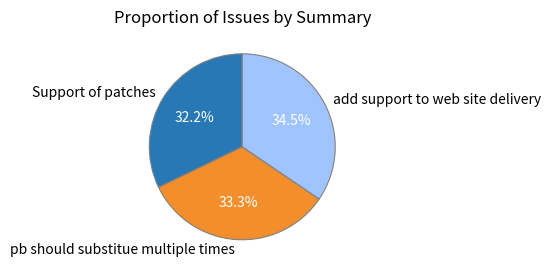

Which slice is the smallest?

Support of patches